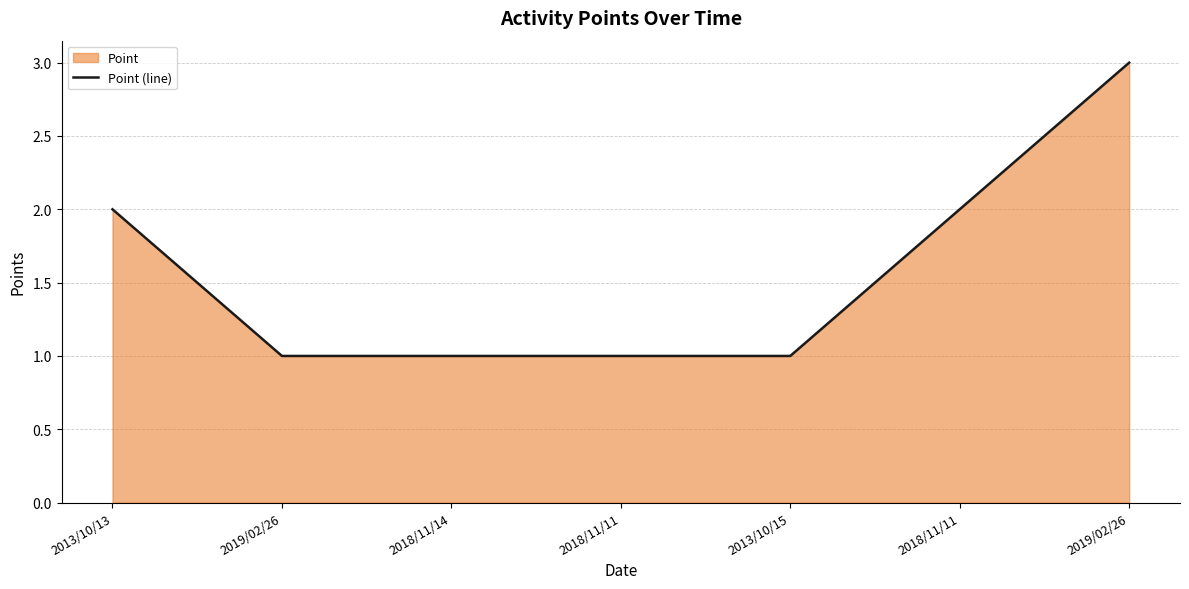

How many categories are shown in the chart?

7